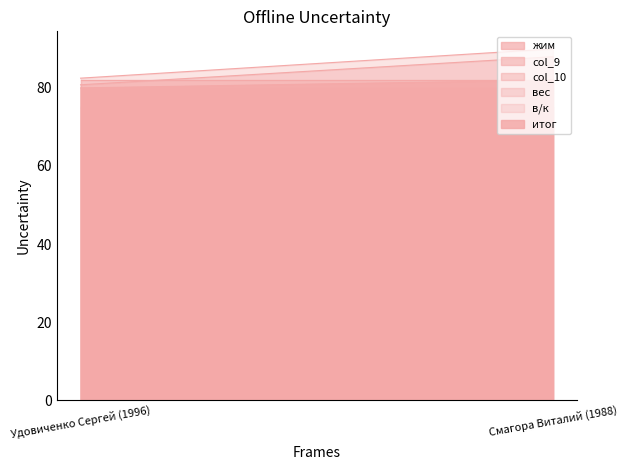

What is the lowest value of the вес series?

80.8